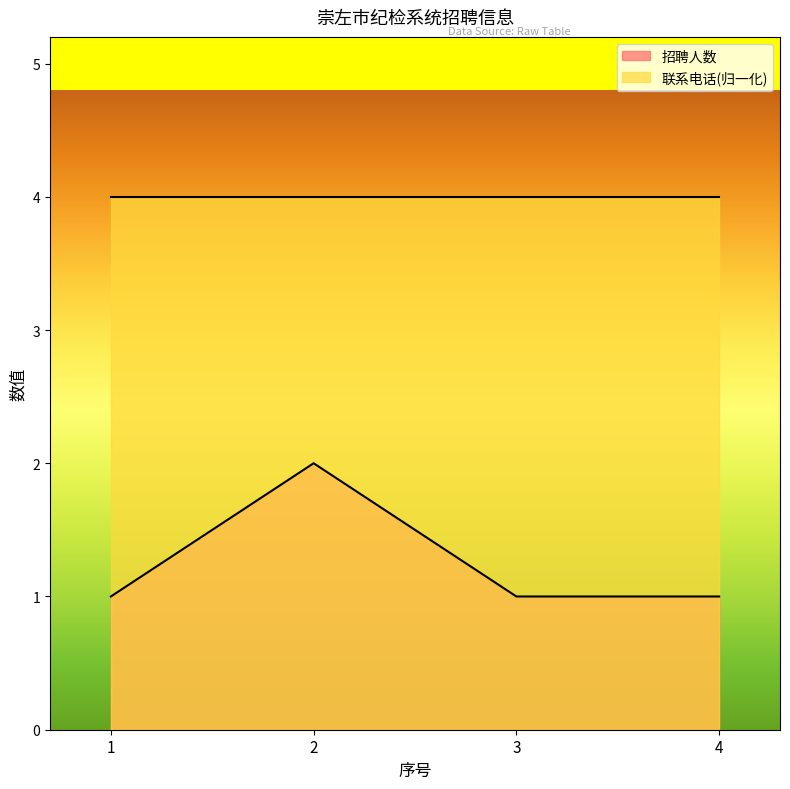

Is it true that the value at 4 is 1?

True